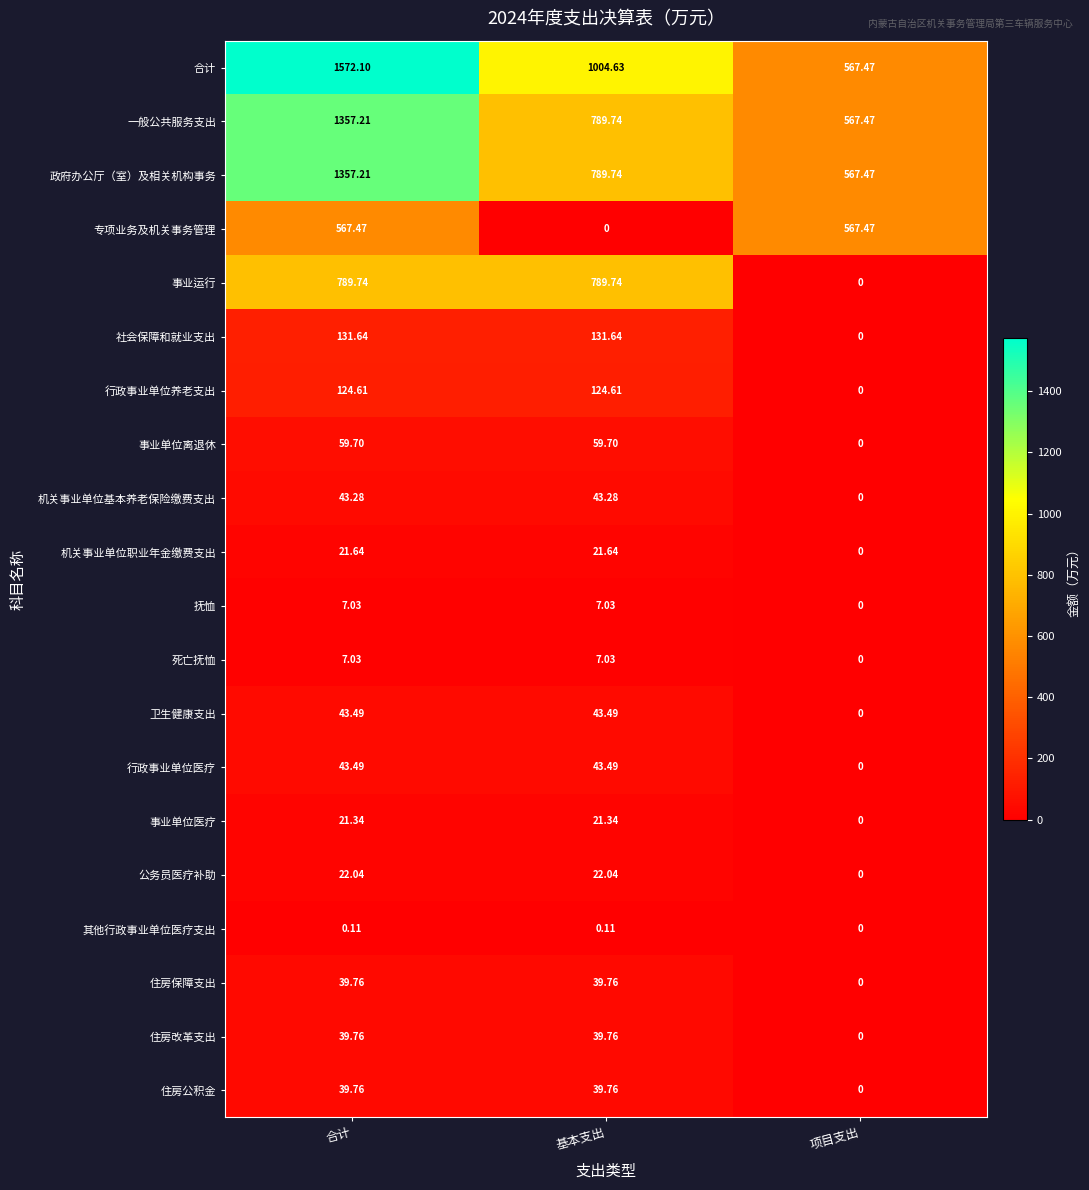

At which category is the sum across all series the highest?

合计